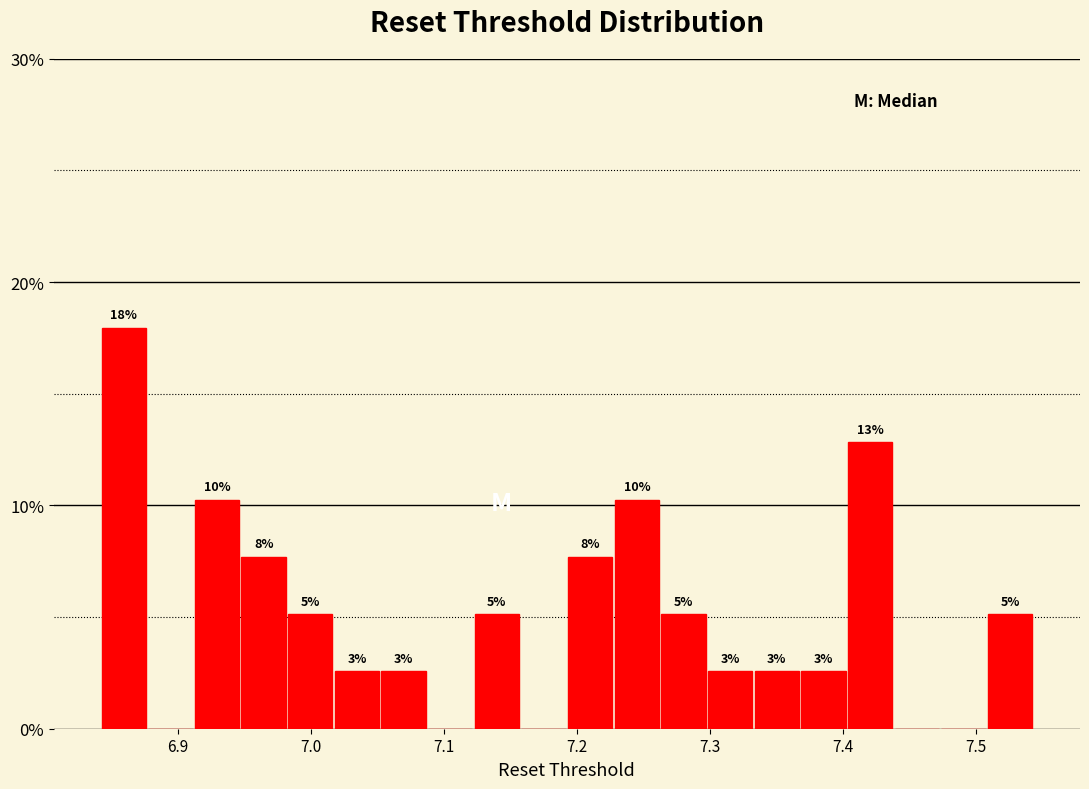

Read against the x-axis, roughly where is the centre of the tallest bar?

6.86